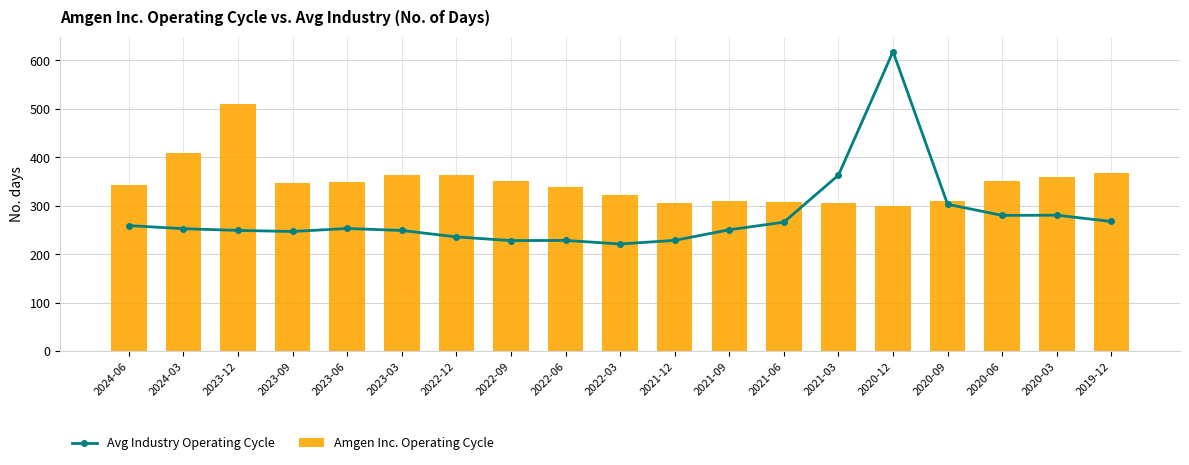

At which label is Amgen Inc. Operating Cycle closest to 404?

2024-03